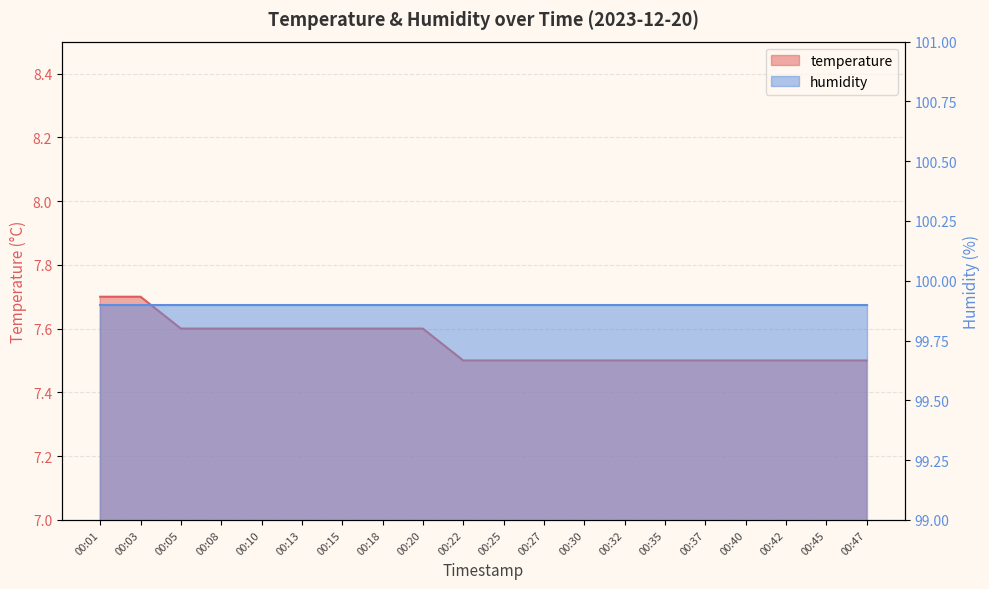

List the labels in order of value, largest first.

00:01, 00:03, 00:05, 00:08, 00:10, 00:13, 00:15, 00:18, 00:20, 00:22, 00:25, 00:27, 00:30, 00:32, 00:35, 00:37, 00:40, 00:42, 00:45, 00:47